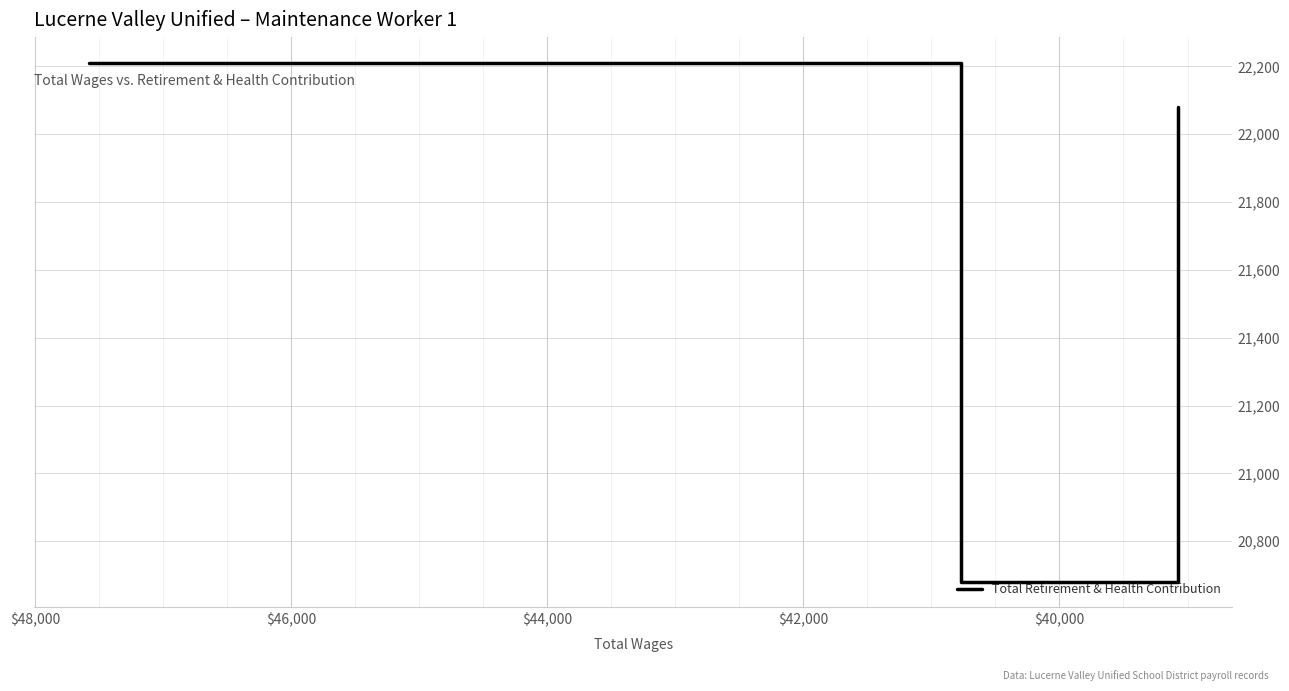

Is it true that the value at $38,000 is 10189?

False